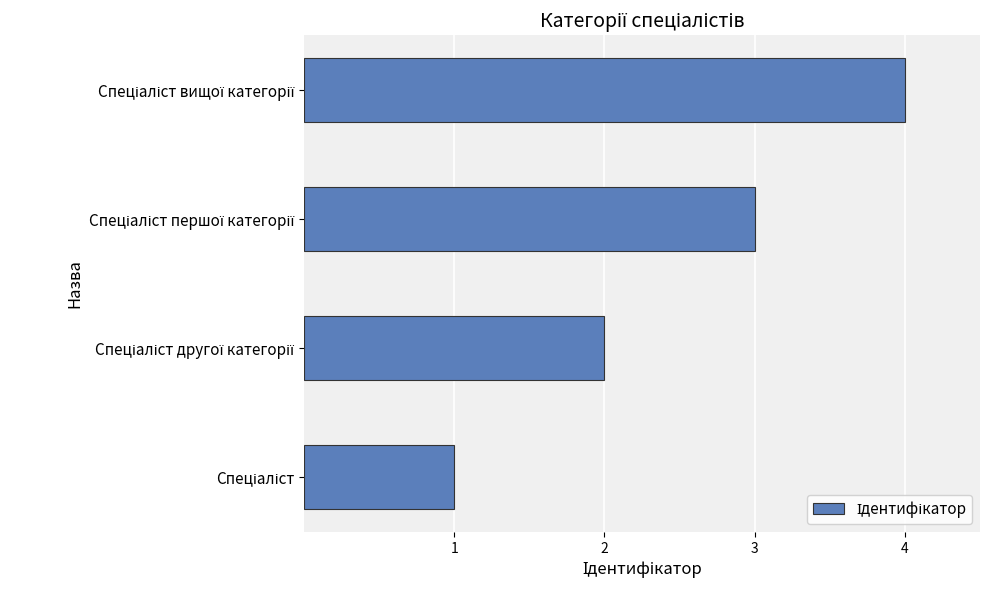

What is the sum of all values?

10